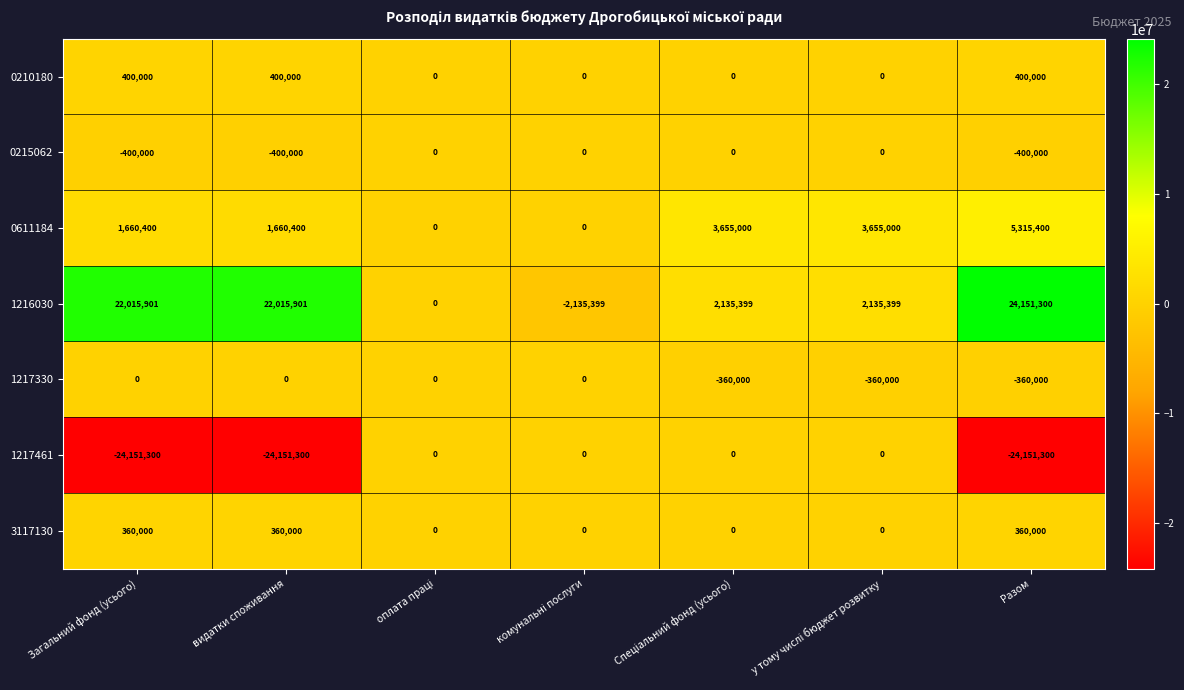

Which series has the largest total across all categories?

1216030